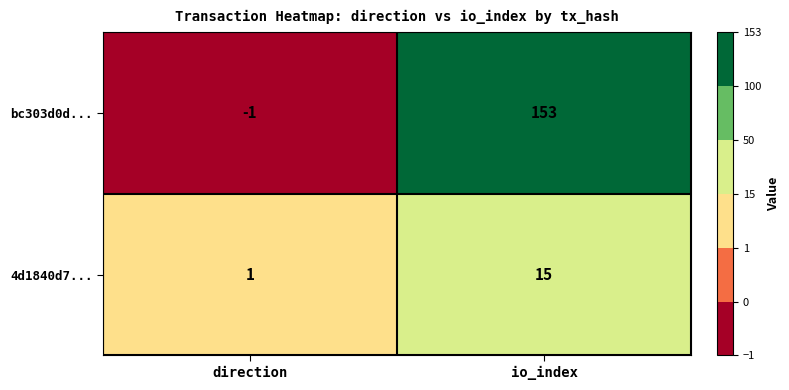

Reading left to right, transcribe all the data shown in this chart.

bc303d0d...: -1	153
4d1840d7...: 1	15